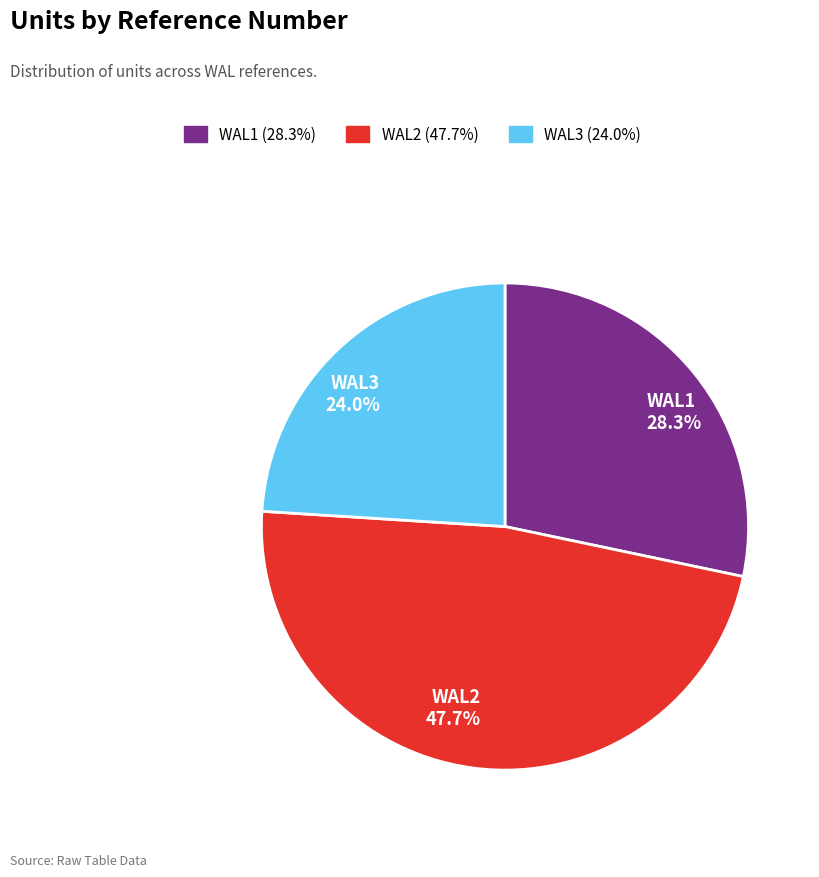

How many segments does this pie chart have?

3